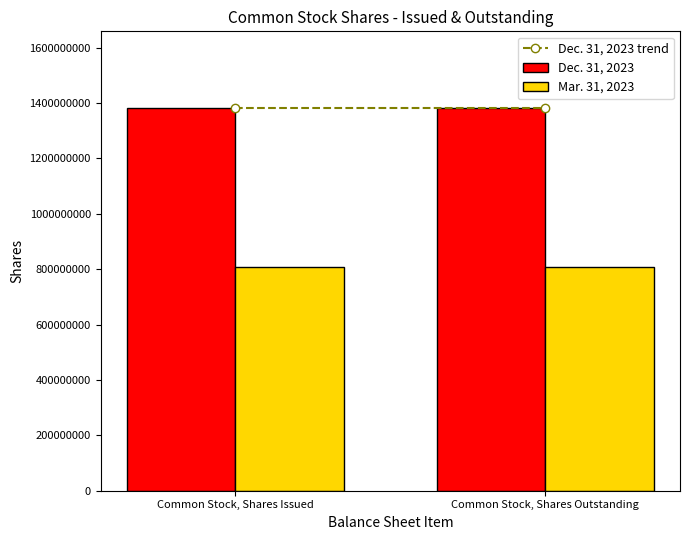

Reading left to right, extract all data points from this chart.

Dec. 31, 2023: Common Stock, Shares Issued=1382662952	Common Stock, Shares Outstanding=1382662952
Mar. 31, 2023: Common Stock, Shares Issued=807047948	Common Stock, Shares Outstanding=807047948